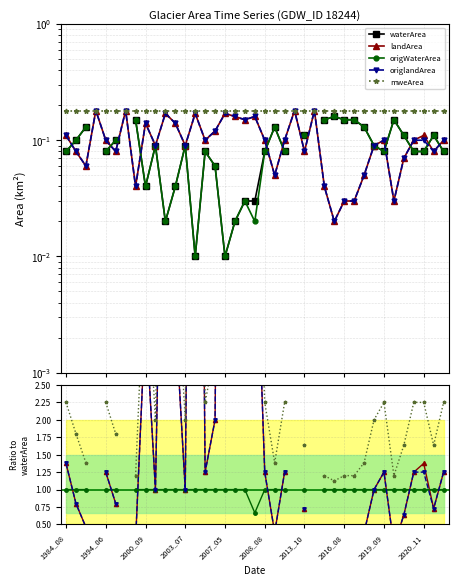

True or false: origlandArea and landArea cross at least once.

False